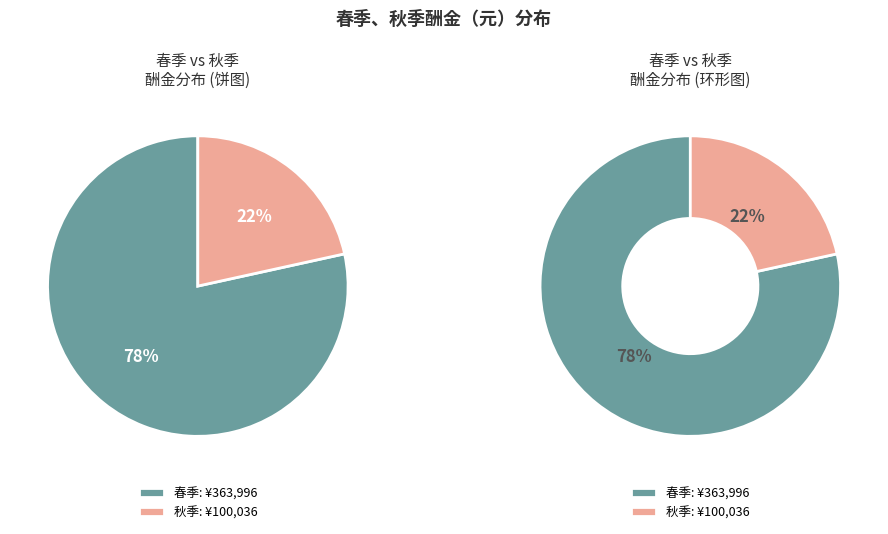

What is the smallest slice in the pie chart?

秋季